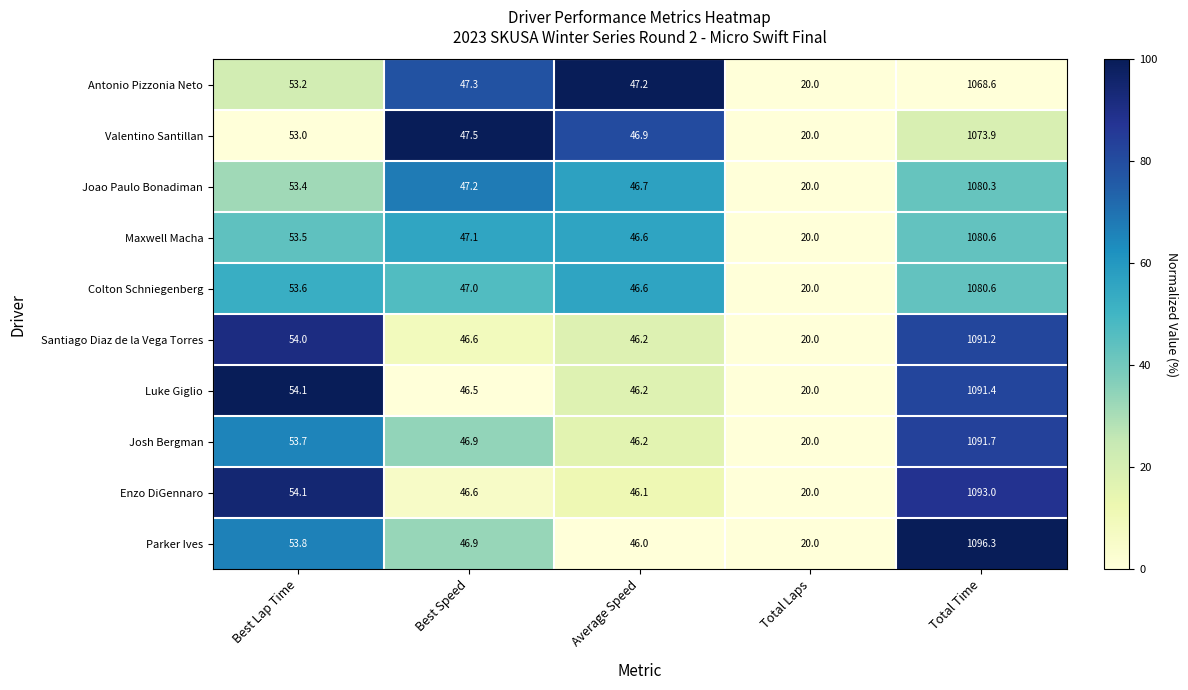

What is the difference between the maximum and second lowest values in the Parker Ives series?

1050.3